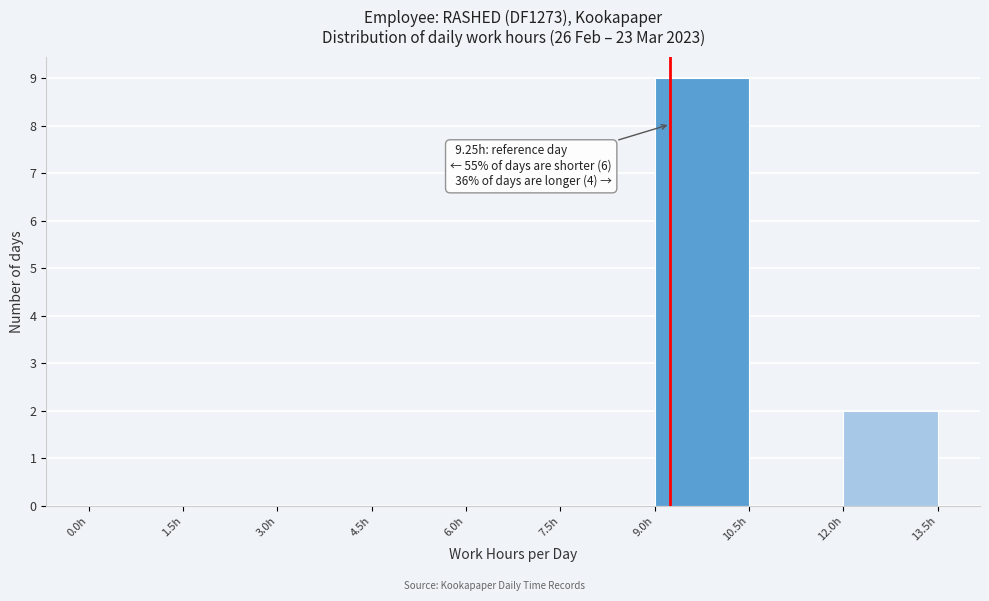

Which range on the x-axis has the tallest bar?

9.0 to 10.5